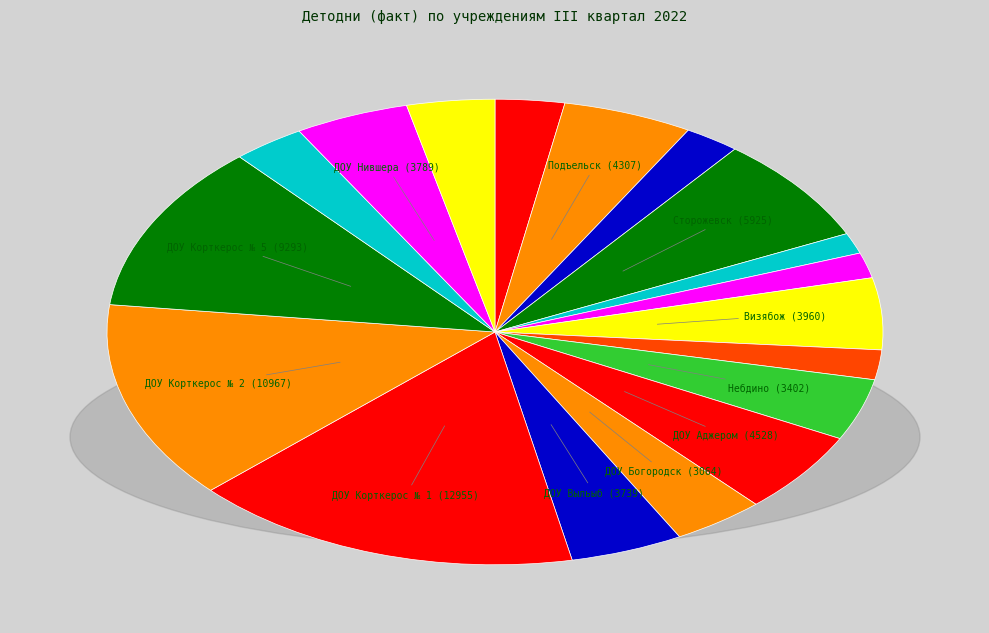

How many slices are in this pie chart?

18